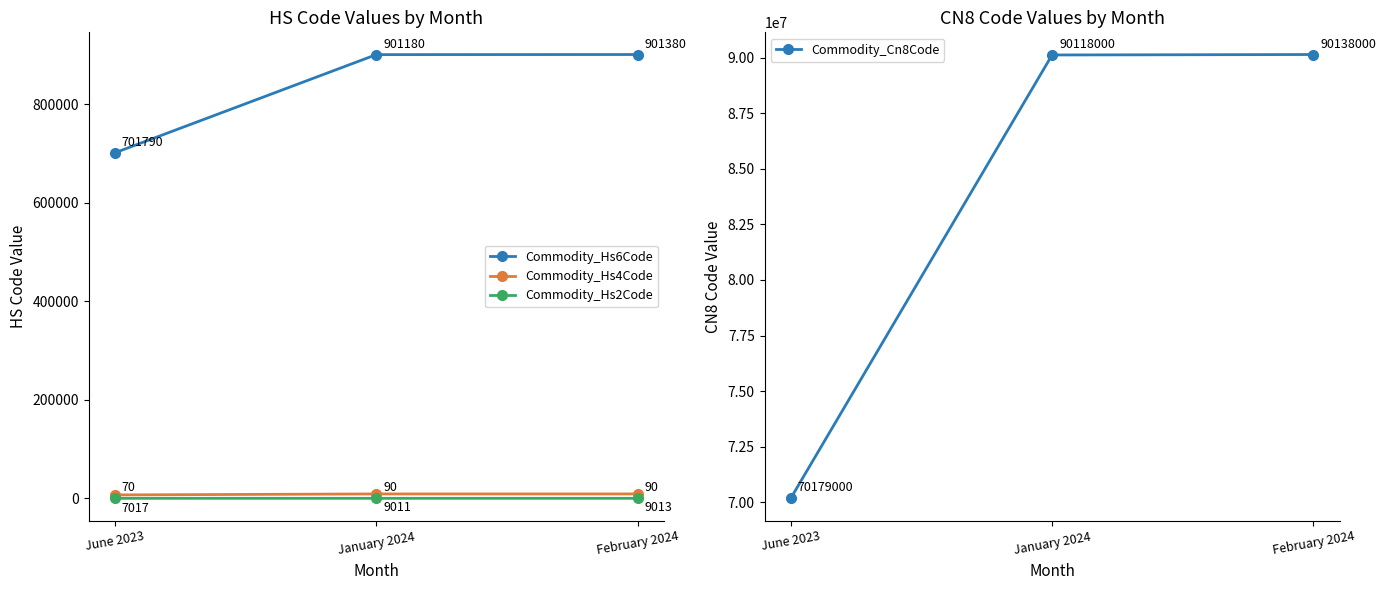

What position from the left is January 2024?

2